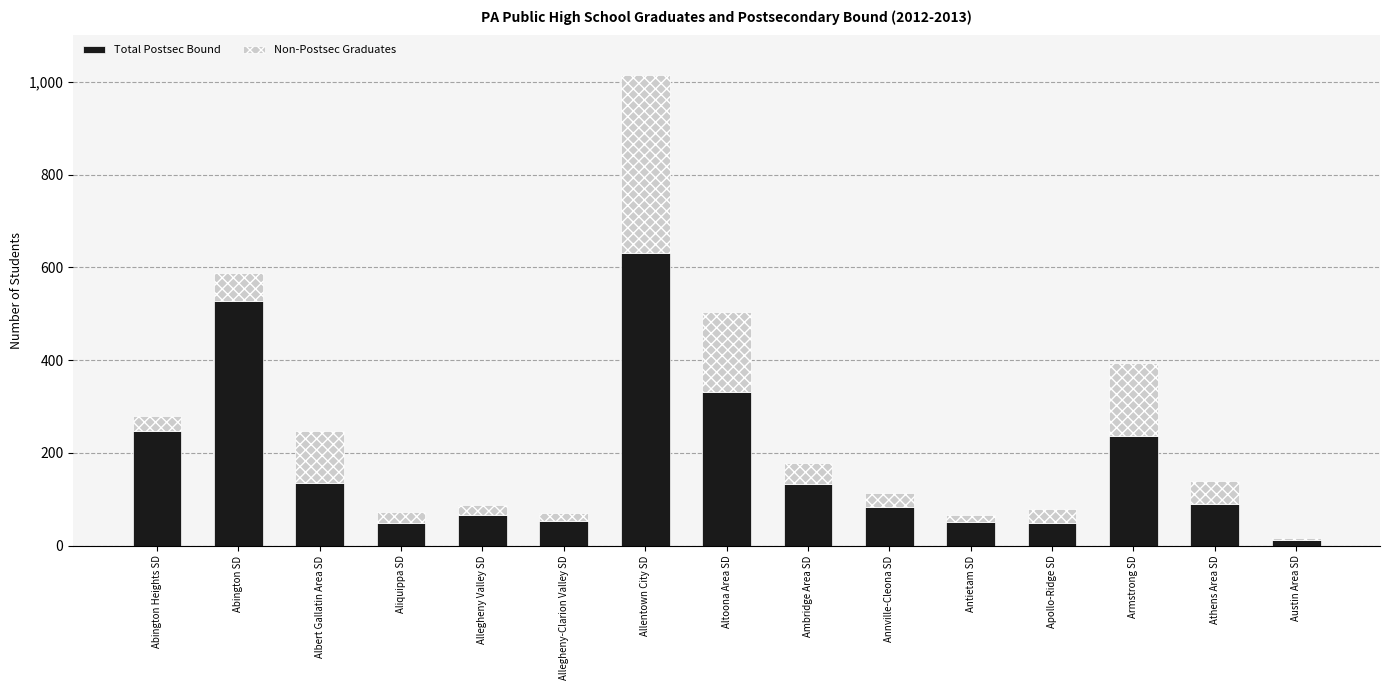

What is the total value across all series at Allegheny-Clarion Valley SD?

71